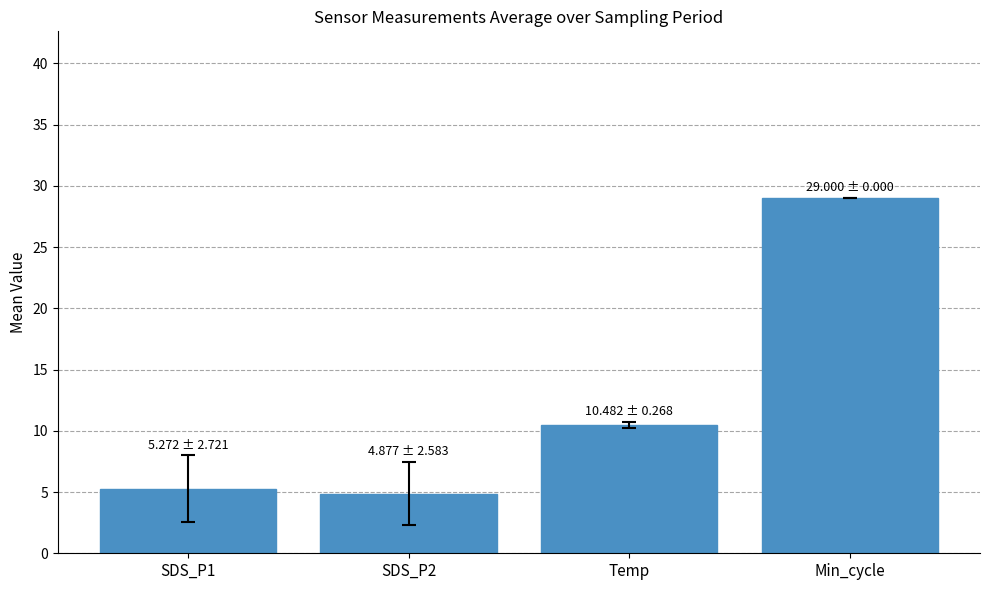

What is the change in value from Temp to Min_cycle?

+18.5